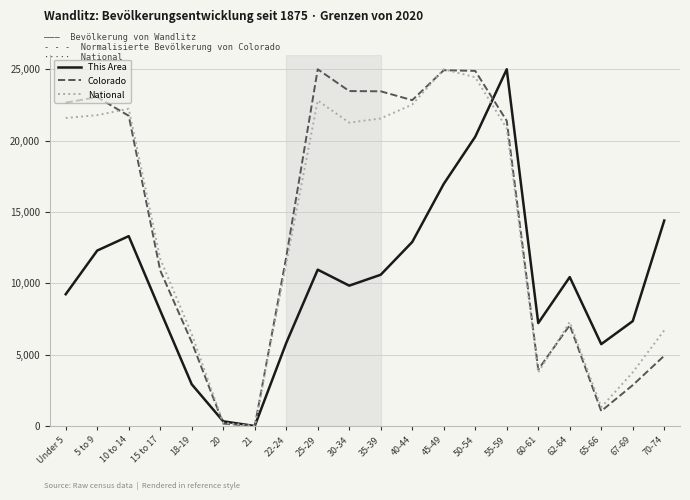

At 70-74, list the series in order from smallest to largest.

Colorado, National, This Area